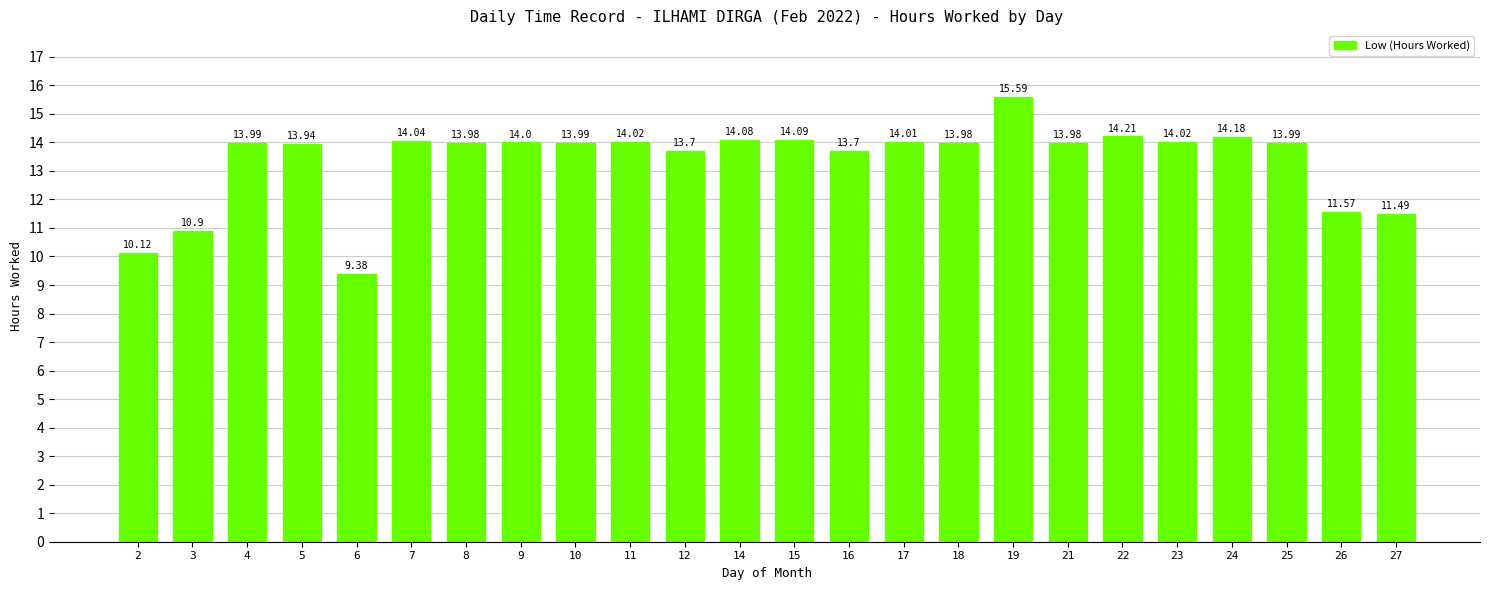

What is the difference between the maximum and minimum values?

6.2